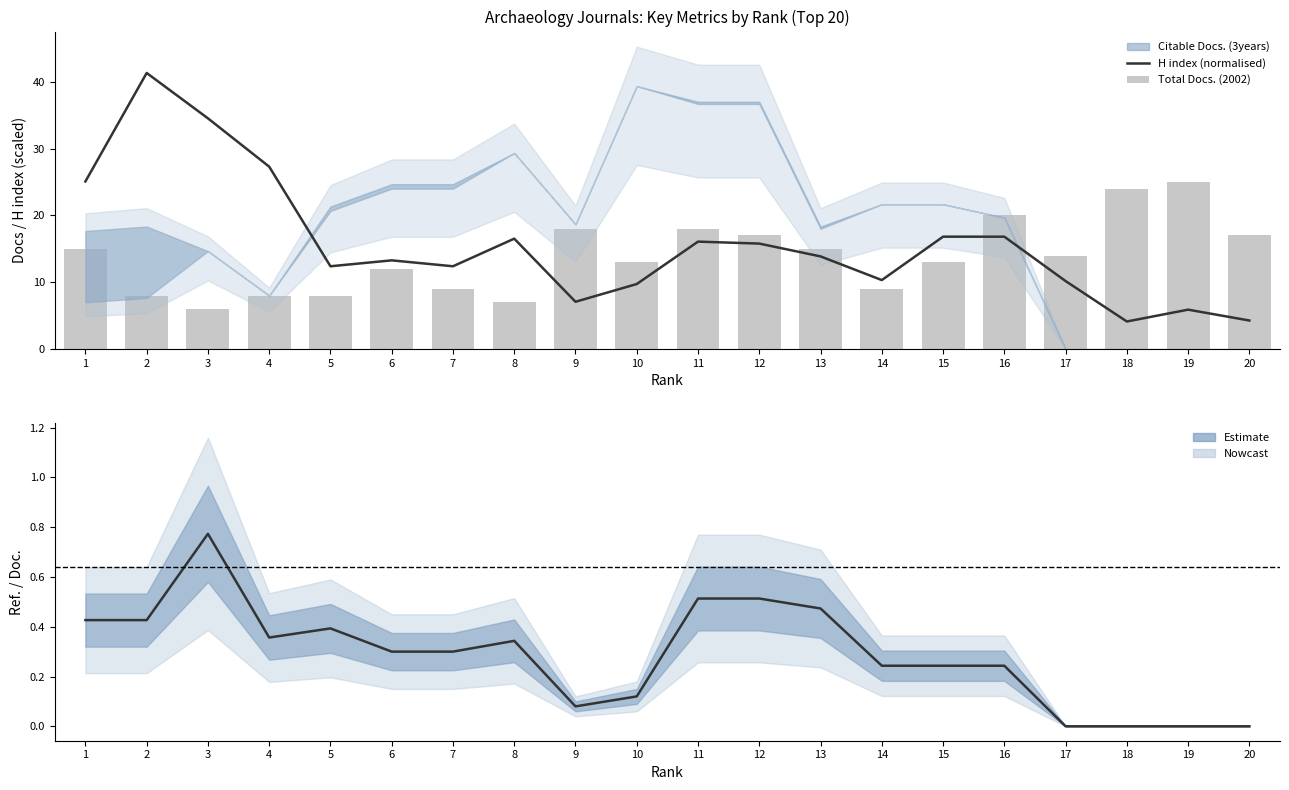

Reading right to left, extract all data points from this chart.

H index (normalised): 4.3	5.9	4.1	10.2	16.8	16.8	10.3	13.9	15.8	16.1	9.7	7.1	16.5	12.4	13.3	12.4	27.3	34.5	41.3	25.1
Total Docs. (2002): 17.0	25.0	24.0	14.0	20.0	13.0	9.0	15.0	17.0	18.0	13.0	18.0	7.0	9.0	12.0	8.0	8.0	6.0	8.0	15.0
Ref. / Doc. (smoothed): 0.0	0.0	0.0	0.0	0.2	0.2	0.2	0.5	0.5	0.5	0.1	0.1	0.3	0.3	0.3	0.4	0.4	0.8	0.4	0.4